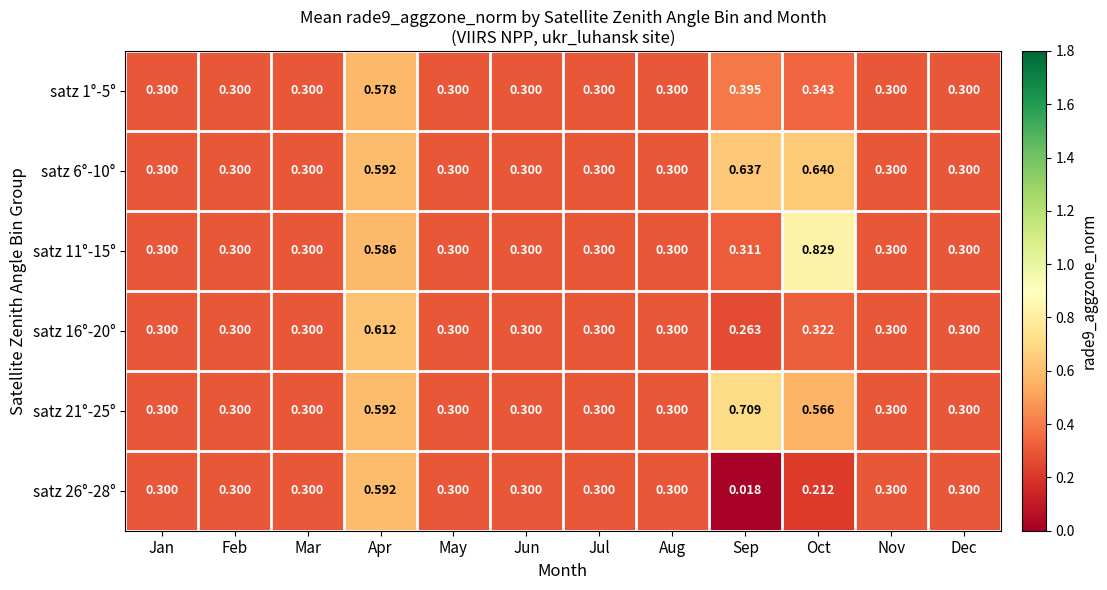

Which category has the lowest value in the satz 16°-20° series?

Sep